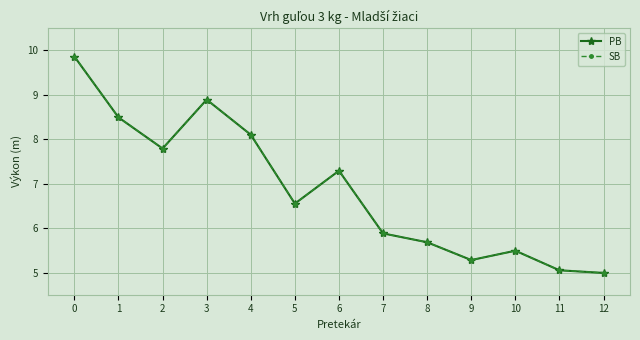

At which category does the chart reach its minimum across all series?

12